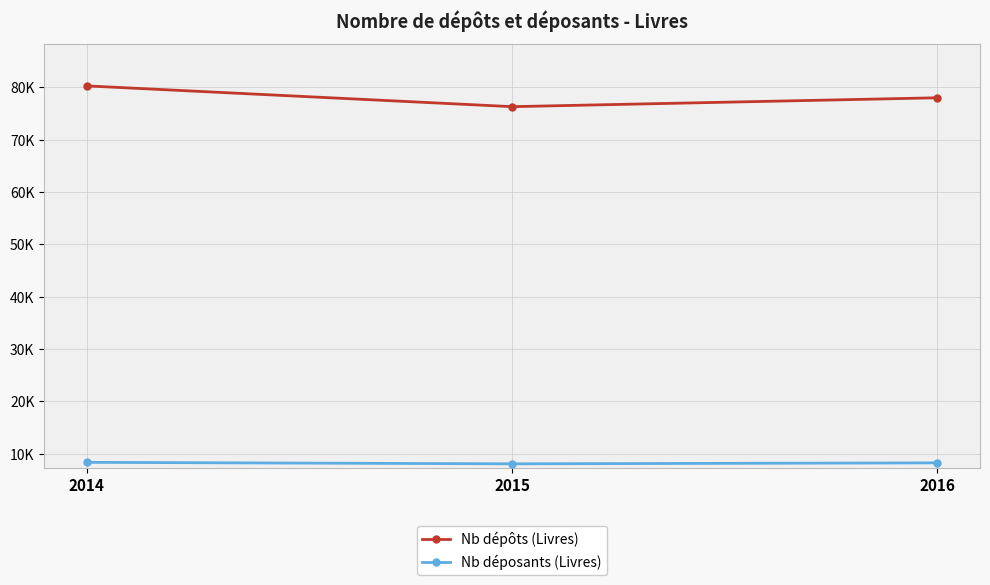

What is the minimum value for Nb déposants (Livres)?

8039